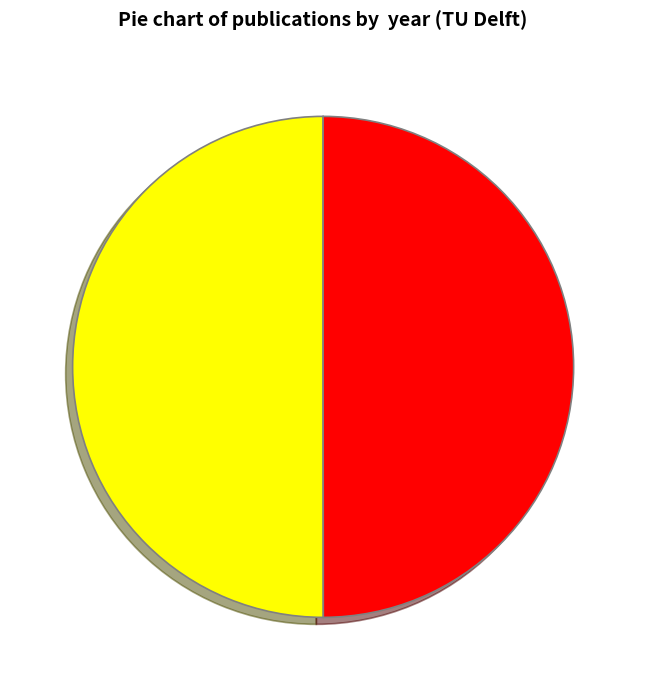

Is the sum of 2021 and 2022 greater than half?

Yes